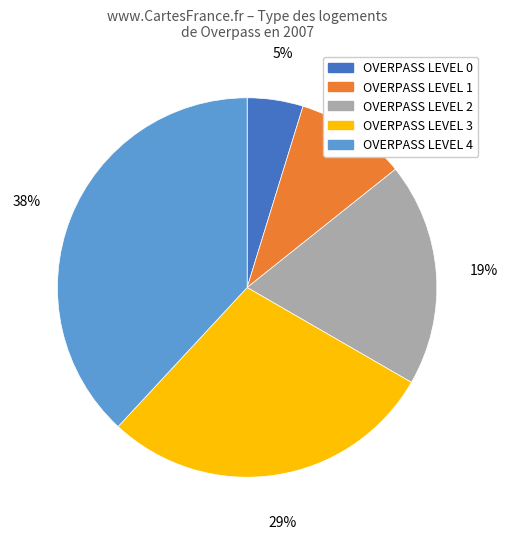

How many slices are in this pie chart?

5